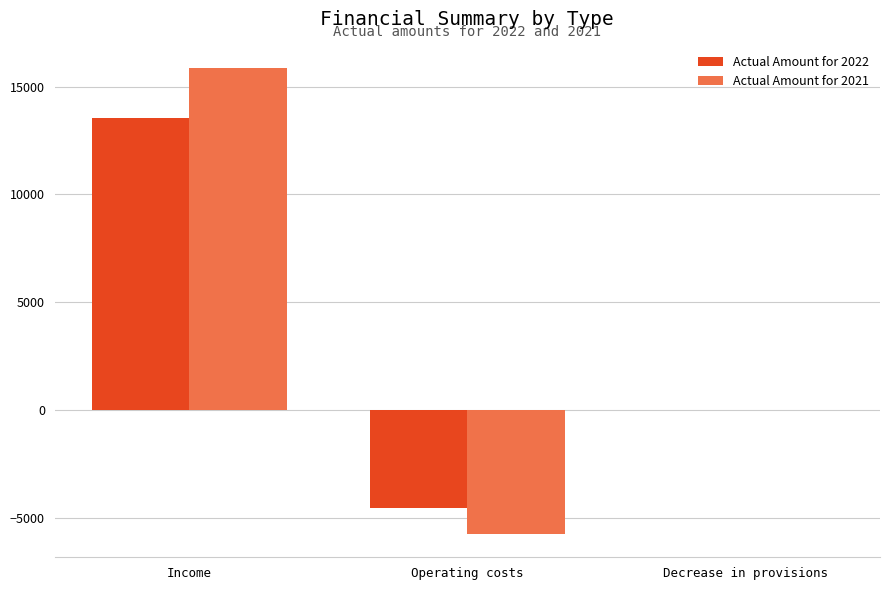

At which label is Actual Amount for 2021 closest to 5068?

Decrease in provisions